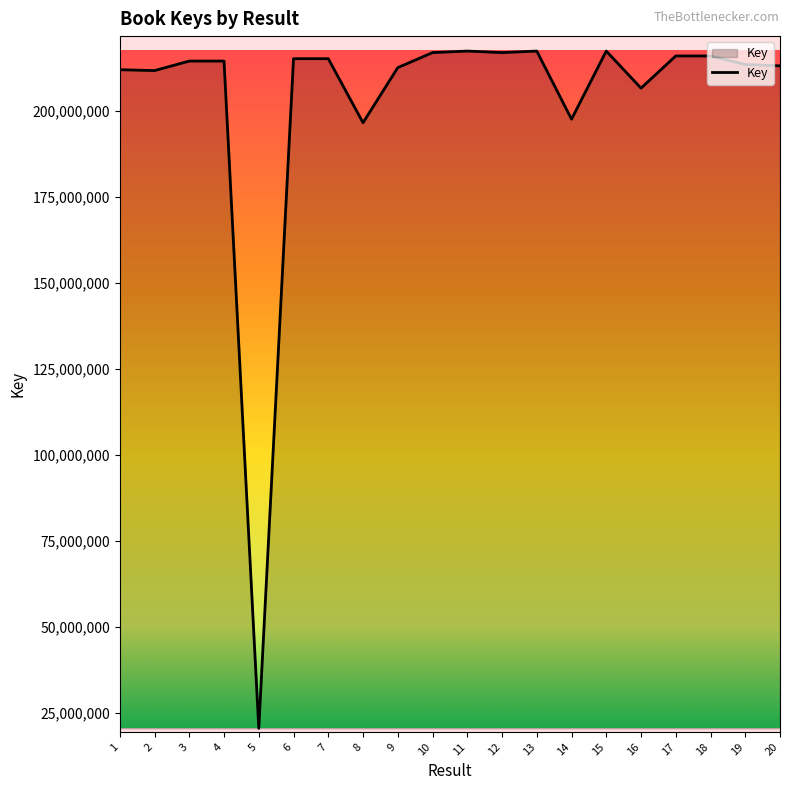

What is the sum of the values at 12 and 16?

423555300